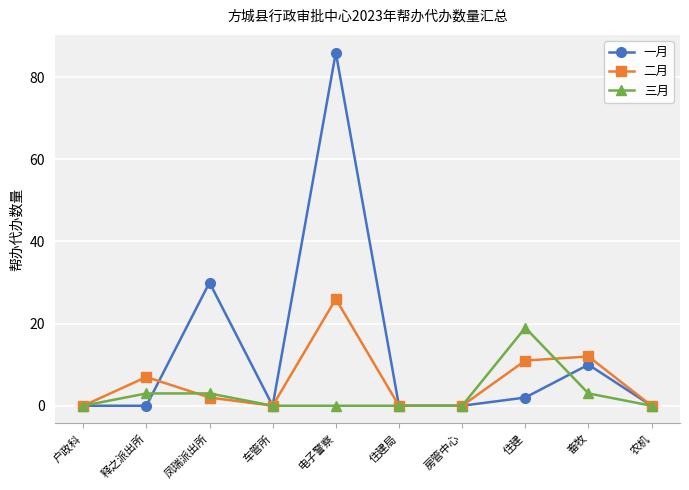

What is the value of the 二月 point at the 8th from the left?

11